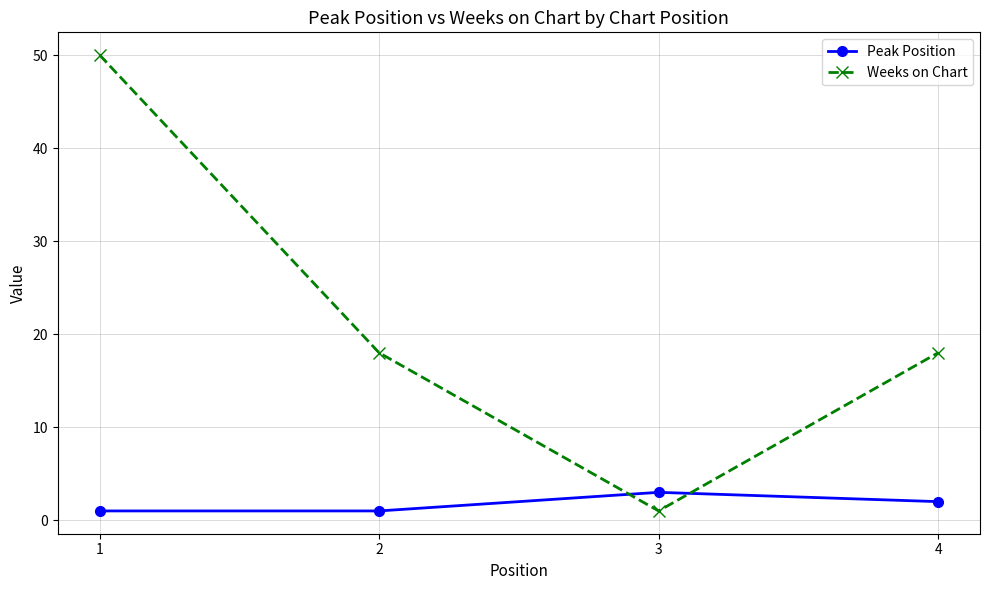

At which category is the sum across all series the highest?

1